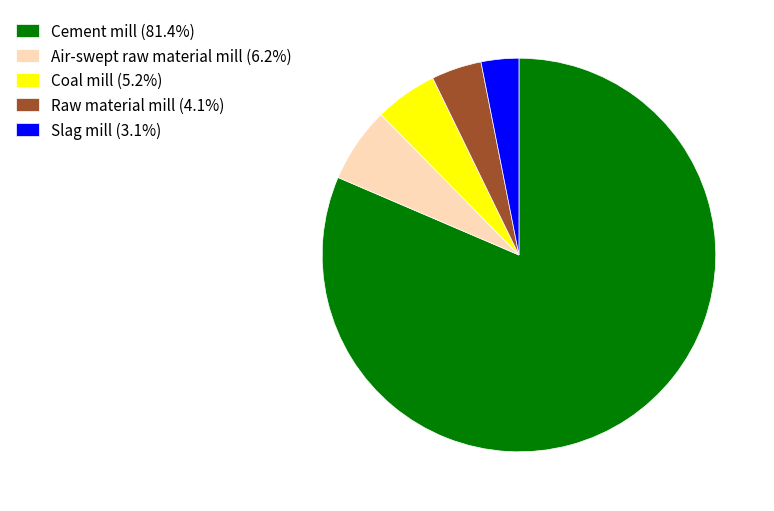

Which slice is the largest?

Cement mill